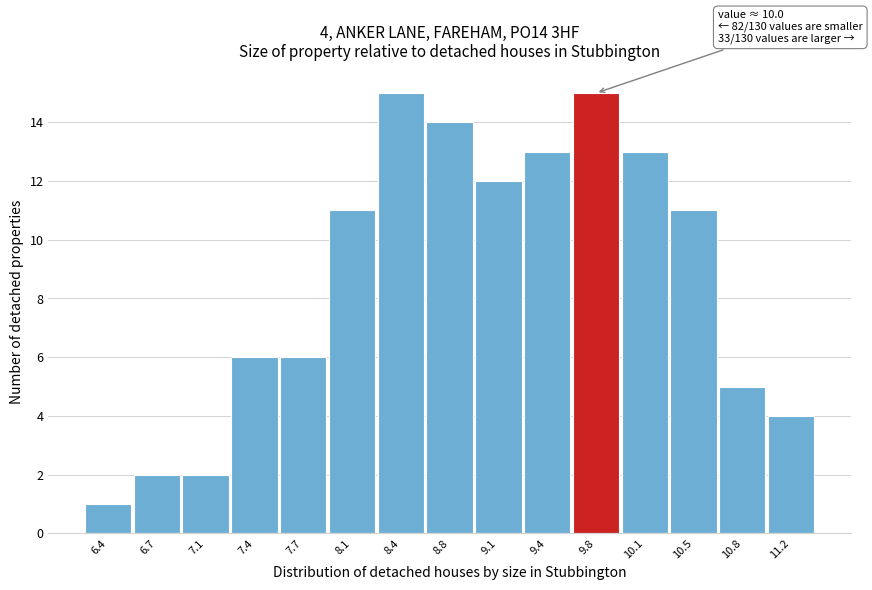

Reading right to left, list all the values displayed in this chart.

11.2=4	10.8=5	10.5=11	10.1=13	9.8=15	9.4=13	9.1=12	8.8=14	8.4=15	8.1=11	7.7=6	7.4=6	7.1=2	6.7=2	6.4=1